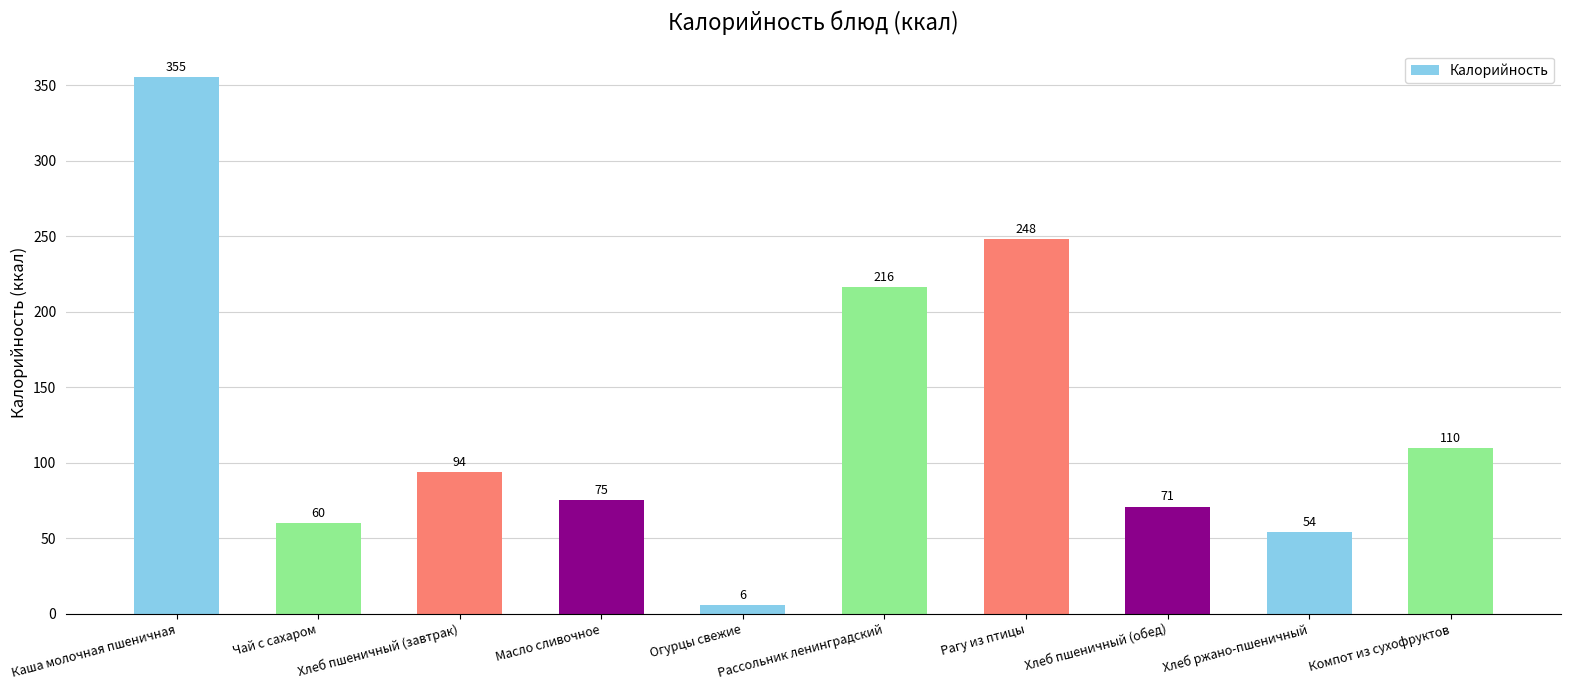

Between Каша молочная пшеничная and Рассольник ленинградский, which is larger?

Каша молочная пшеничная